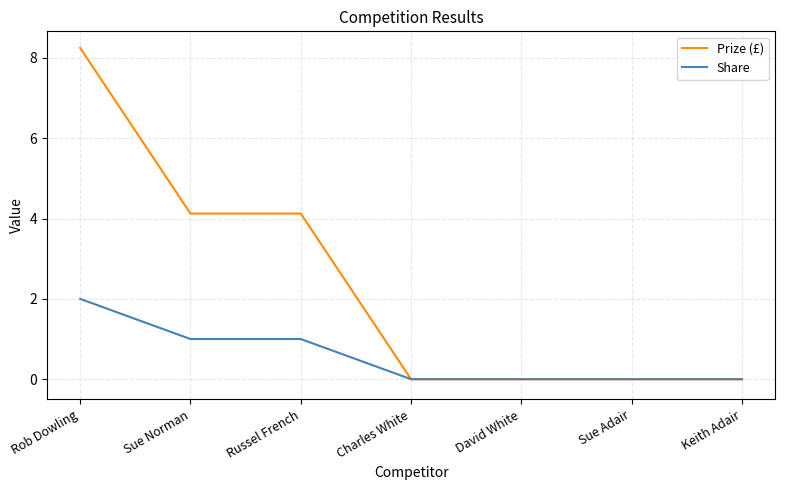

Which series has the largest range (max minus min)?

Prize (£)